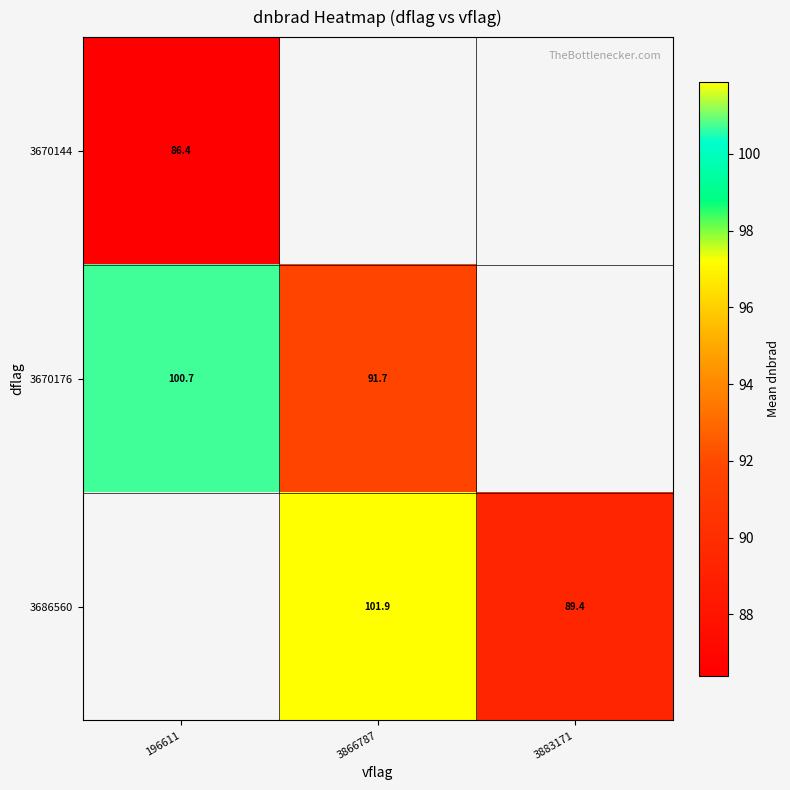

What is the approximate value of 3686560 at 3866787?

101.9